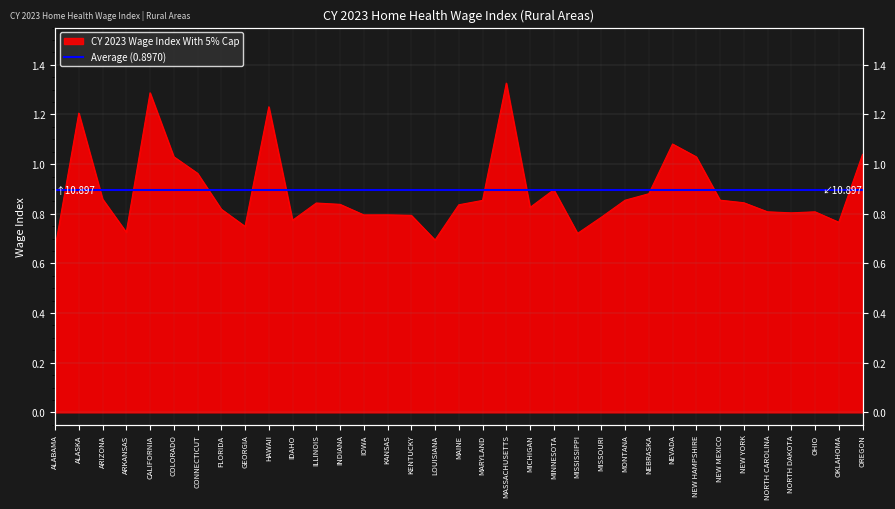

Which has a higher value, CONNECTICUT or KANSAS?

CONNECTICUT